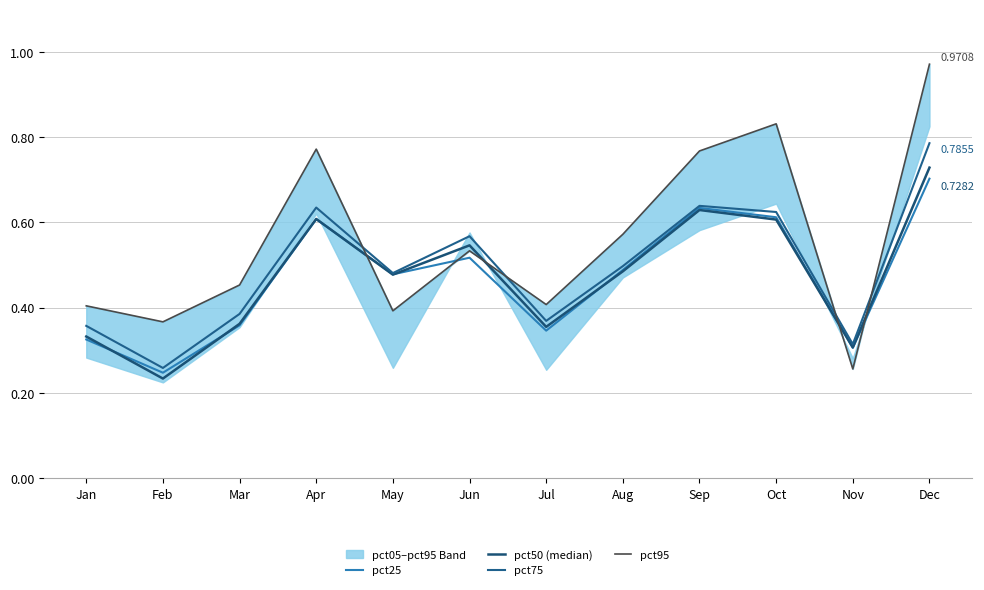

What is the difference between the maximum and minimum values in the pct50 (median) series?

0.5